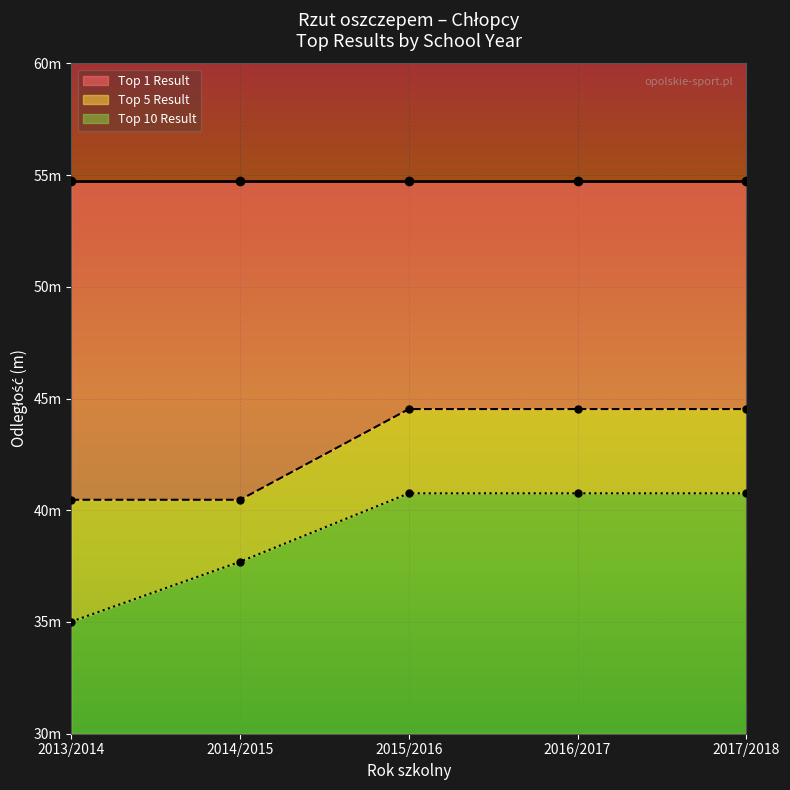

Count the number of categories in the chart.

5